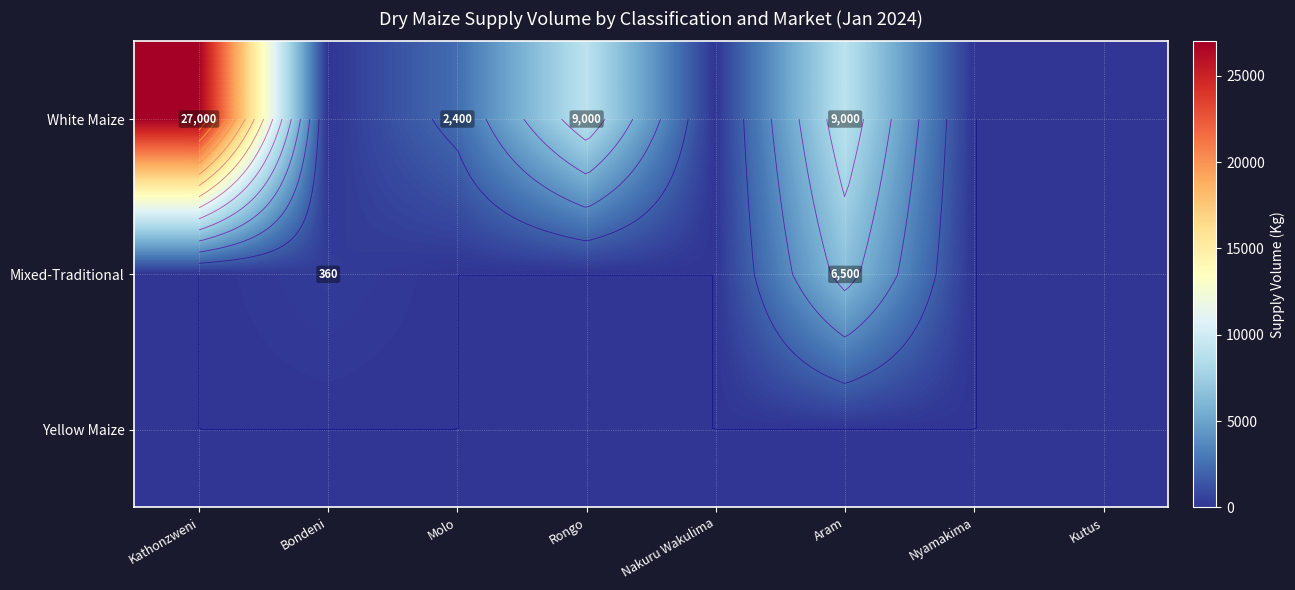

What is the sum of all Mixed-Traditional values?

6860